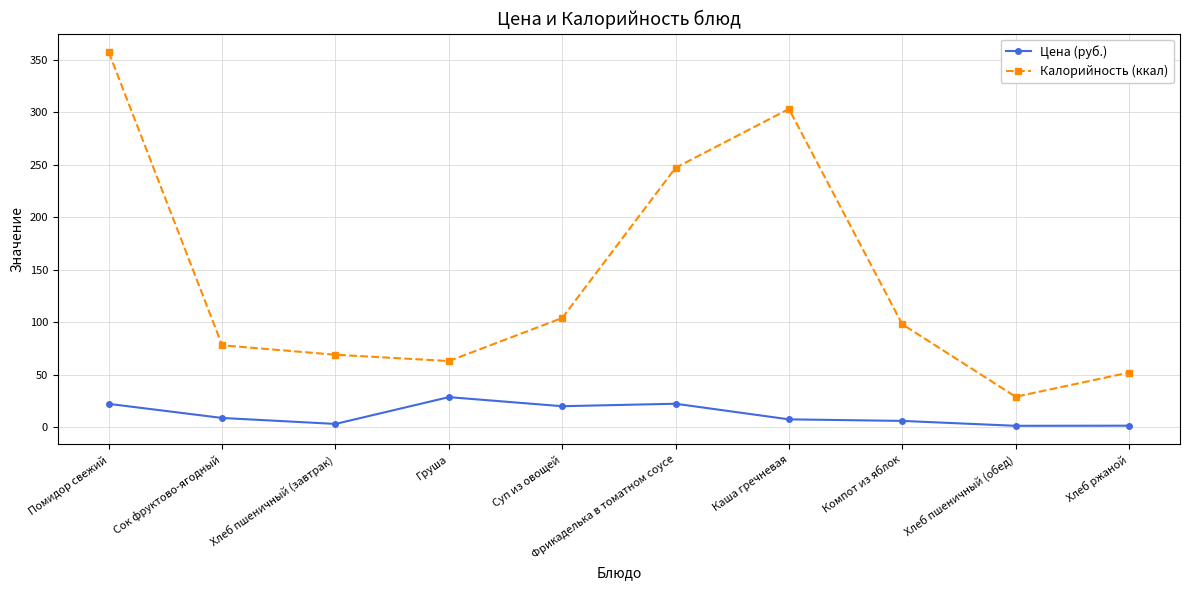

True or false: Калорийность (ккал) and Цена (руб.) cross at least once.

False